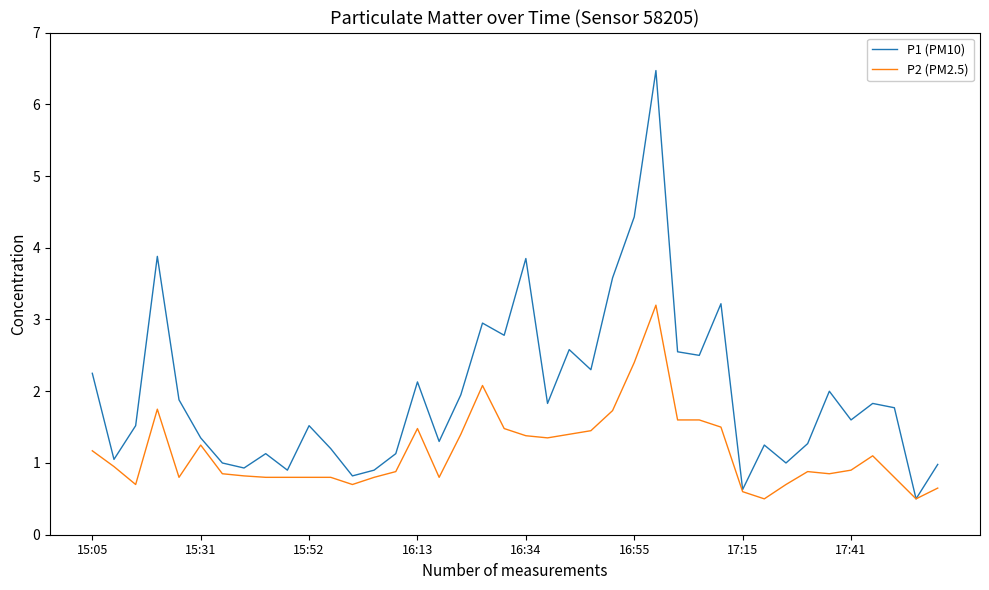

List the series in order of their overall mean, lowest first.

P2 (PM2.5), P1 (PM10)